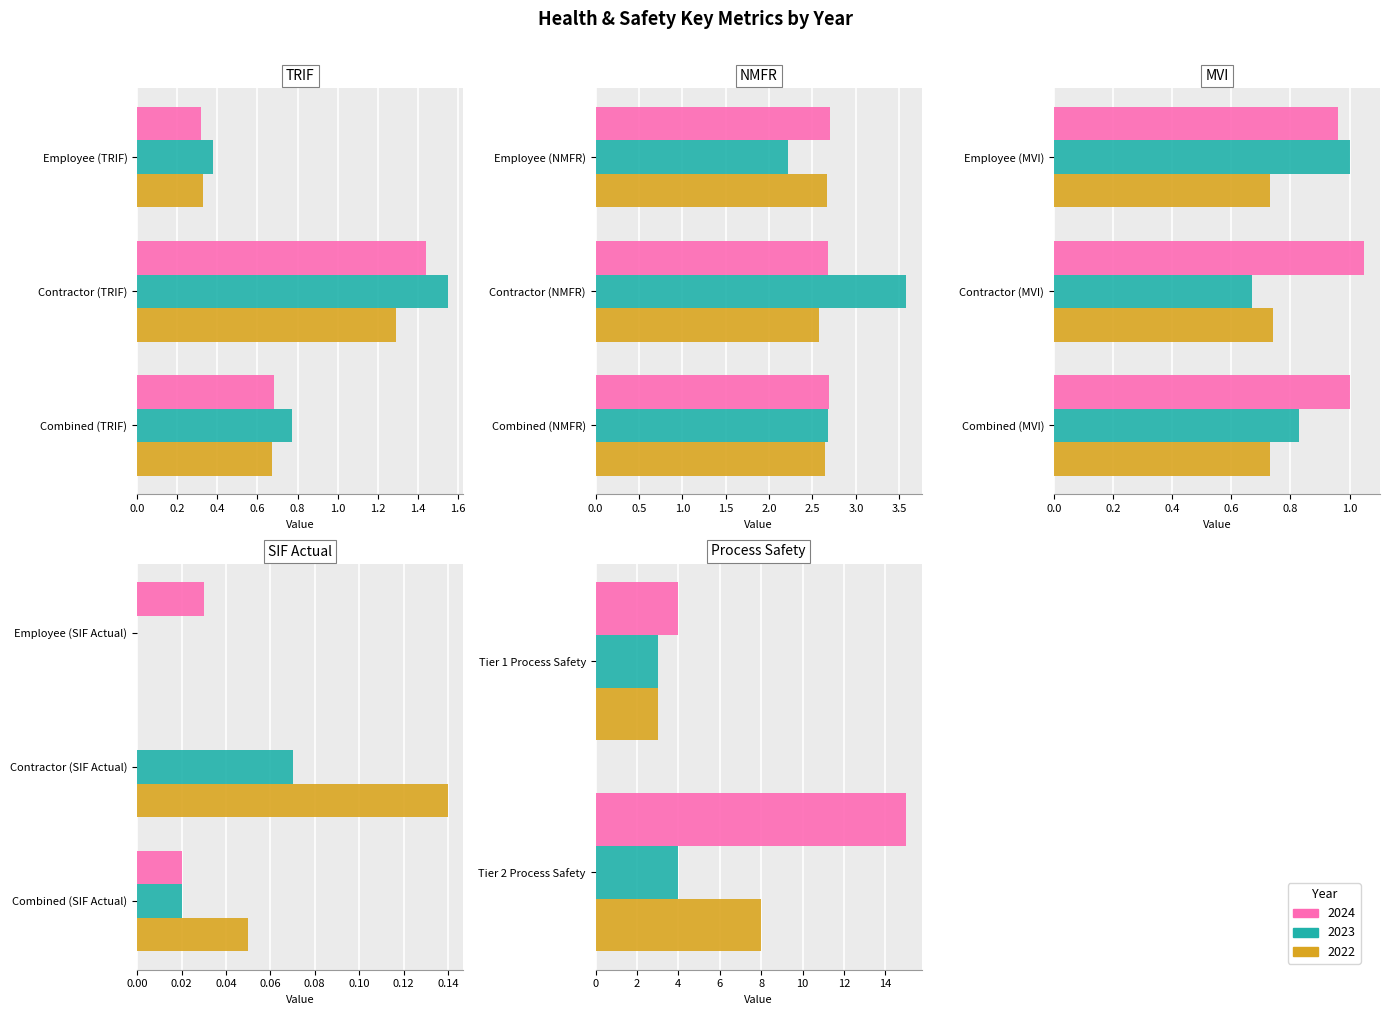

At which category is the sum across all series the highest?

Tier 2 Process Safety